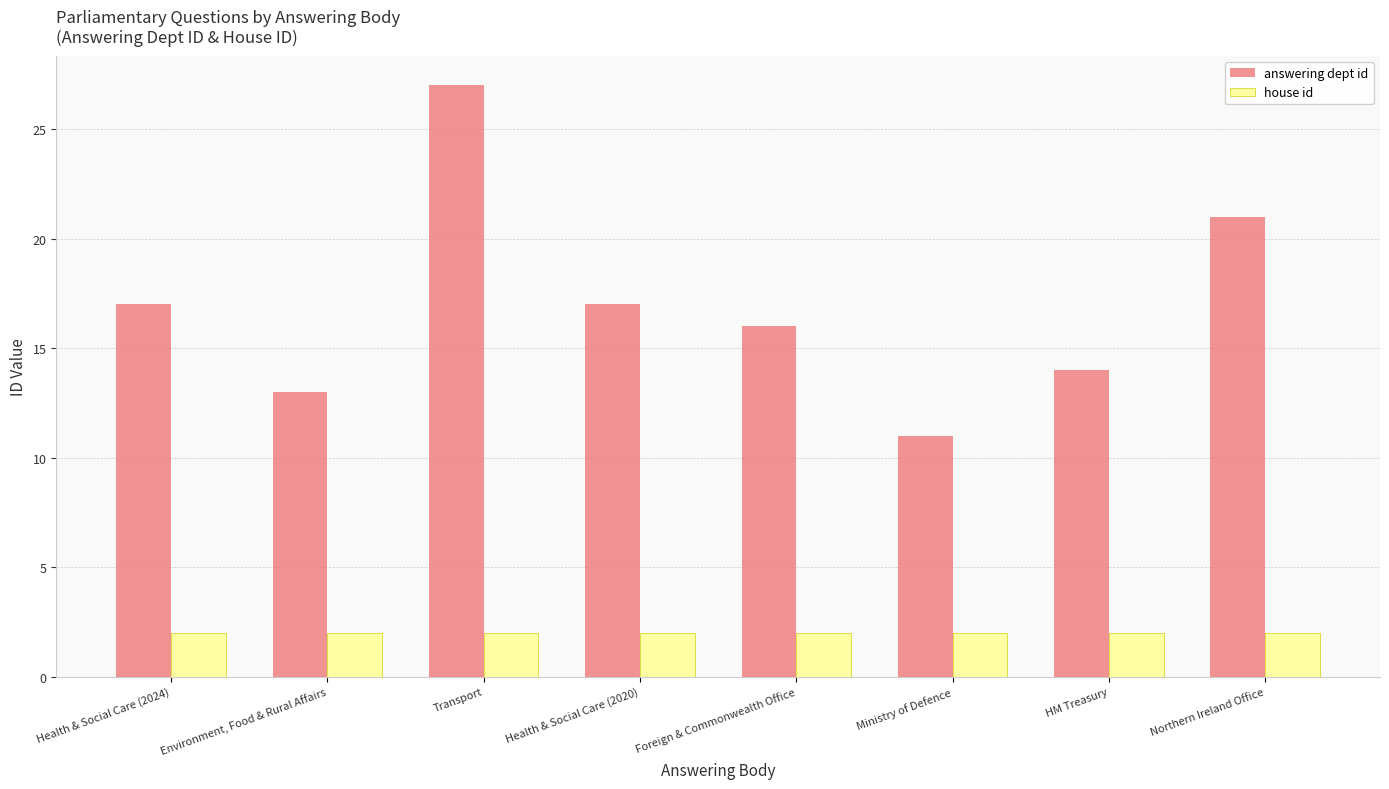

Reading left to right, list all the values displayed in this chart.

answering dept id: Health & Social Care (2024)=17	Environment, Food & Rural Affairs=13	Transport=27	Health & Social Care (2020)=17	Foreign & Commonwealth Office=16	Ministry of Defence=11	HM Treasury=14	Northern Ireland Office=21
house id: Health & Social Care (2024)=2	Environment, Food & Rural Affairs=2	Transport=2	Health & Social Care (2020)=2	Foreign & Commonwealth Office=2	Ministry of Defence=2	HM Treasury=2	Northern Ireland Office=2